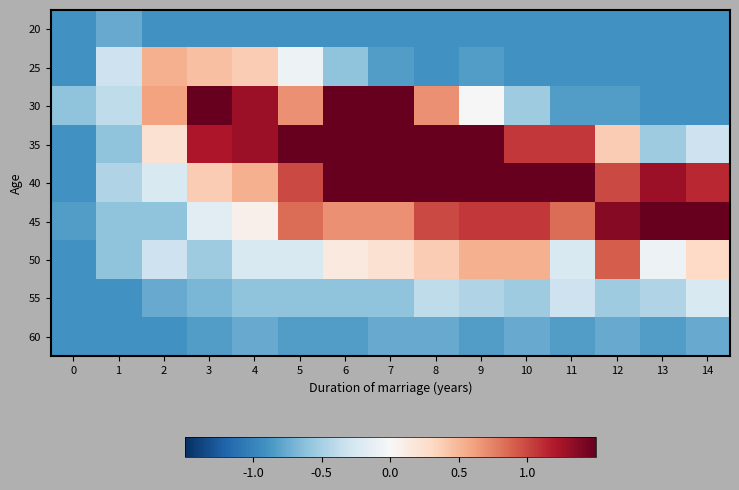

Reading left to right, transcribe all the data shown in this chart.

20: 0=-0.9	1=-0.8	2=-0.9	3=-0.9	4=-0.9	5=-0.9	6=-0.9	7=-0.9	8=-0.9	9=-0.9	10=-0.9	11=-0.9	12=-0.9	13=-0.9	14=-0.9
25: 0=-0.9	1=-0.3	2=0.5	3=0.5	4=0.4	5=-0.1	6=-0.6	7=-0.8	8=-0.9	9=-0.8	10=-0.9	11=-0.9	12=-0.9	13=-0.9	14=-0.9
30: 0=-0.6	1=-0.4	2=0.6	3=1.5	4=1.3	5=0.7	6=1.5	7=1.5	8=0.7	9=-0.0	10=-0.5	11=-0.8	12=-0.8	13=-0.9	14=-0.9
35: 0=-0.9	1=-0.6	2=0.2	3=1.2	4=1.3	5=1.5	6=1.5	7=1.5	8=1.5	9=1.5	10=1.1	11=1.1	12=0.4	13=-0.5	14=-0.3
40: 0=-0.9	1=-0.5	2=-0.2	3=0.4	4=0.5	5=1.0	6=1.5	7=1.5	8=1.5	9=1.5	10=1.5	11=1.5	12=1.0	13=1.3	14=1.1
45: 0=-0.8	1=-0.6	2=-0.6	3=-0.2	4=0.1	5=0.8	6=0.7	7=0.7	8=1.0	9=1.1	10=1.1	11=0.8	12=1.4	13=1.5	14=1.5
50: 0=-0.9	1=-0.6	2=-0.3	3=-0.5	4=-0.2	5=-0.2	6=0.2	7=0.2	8=0.4	9=0.5	10=0.5	11=-0.2	12=0.9	13=-0.1	14=0.3
55: 0=-0.9	1=-0.9	2=-0.8	3=-0.7	4=-0.6	5=-0.6	6=-0.6	7=-0.6	8=-0.4	9=-0.5	10=-0.5	11=-0.3	12=-0.5	13=-0.5	14=-0.2
60: 0=-0.9	1=-0.9	2=-0.9	3=-0.8	4=-0.8	5=-0.8	6=-0.8	7=-0.8	8=-0.8	9=-0.8	10=-0.8	11=-0.8	12=-0.8	13=-0.8	14=-0.8